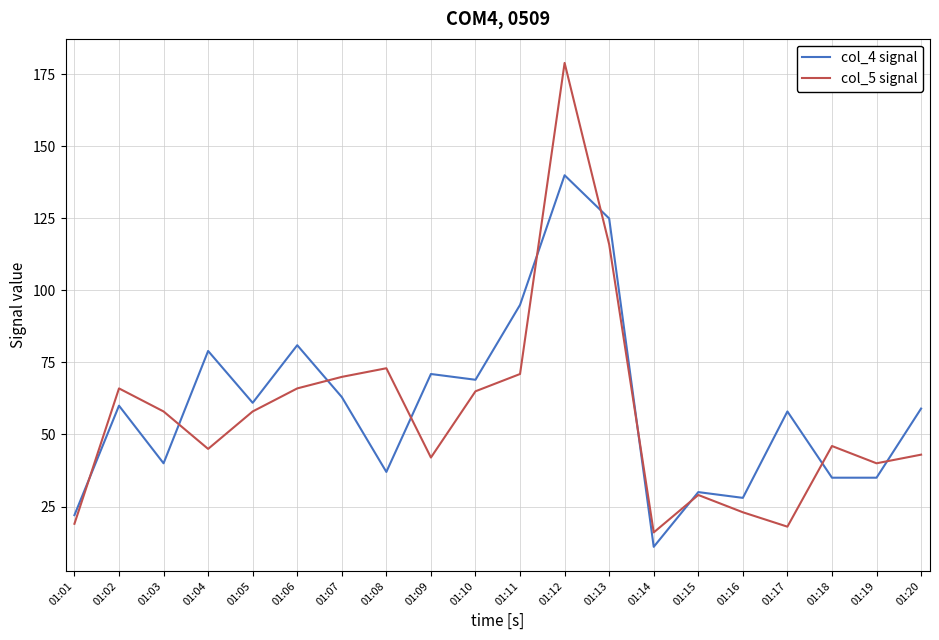

At 01:09, list the series in order from largest to smallest.

col_4 signal, col_5 signal